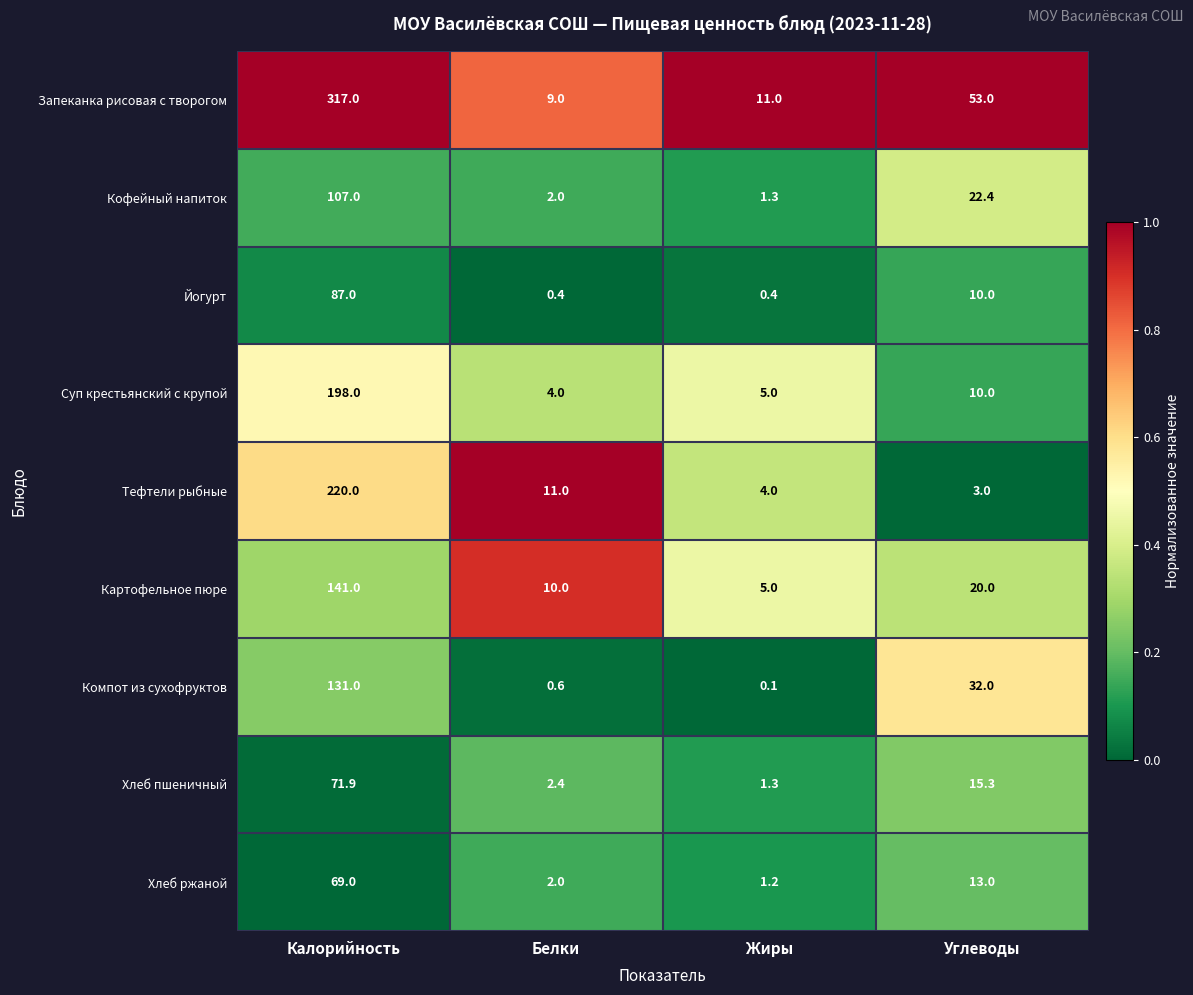

At which label does Суп крестьянский с крупой reach its peak?

Калорийность